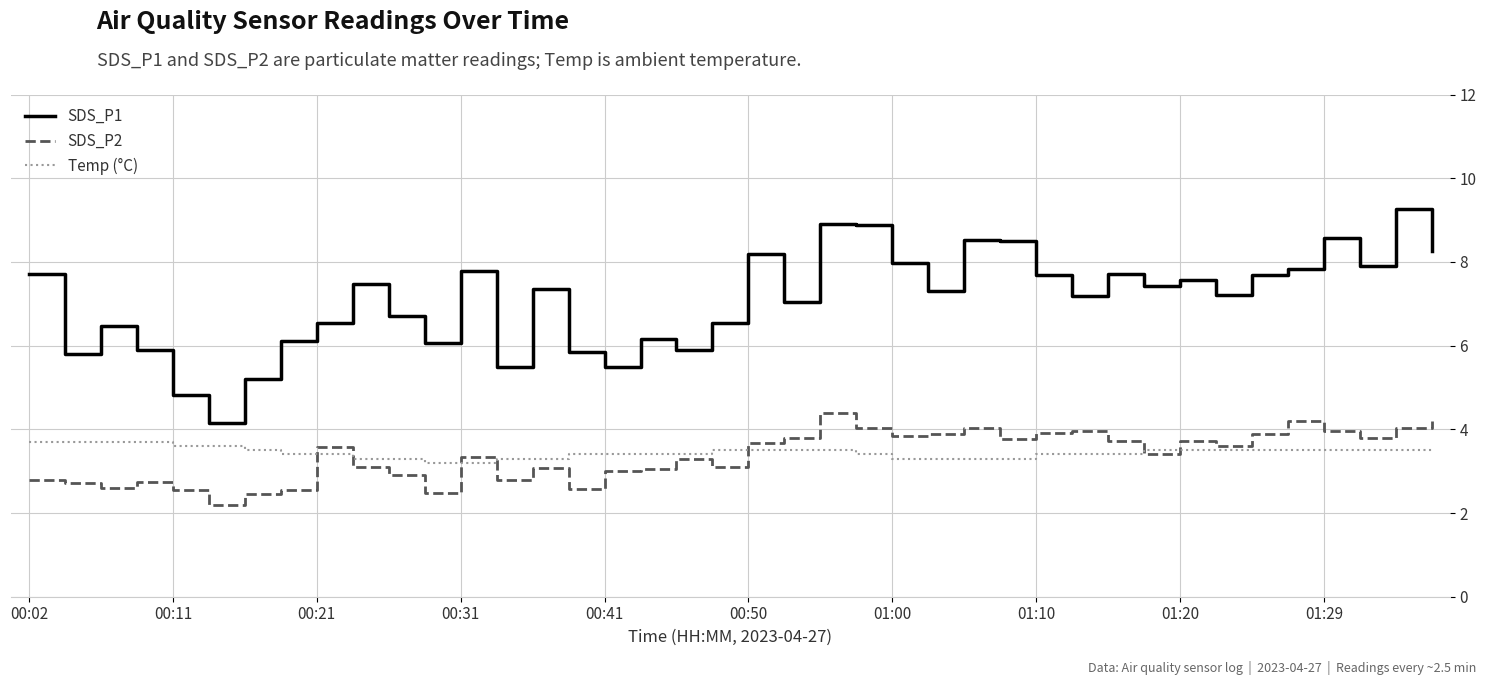

How many lines are shown in the chart?

3